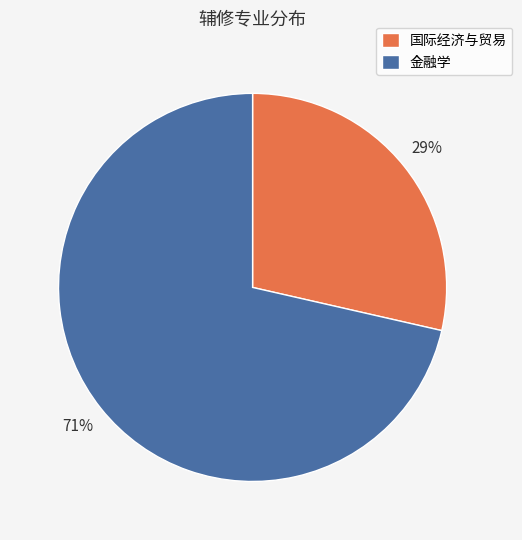

Is 国际经济与贸易 the majority of the pie?

No